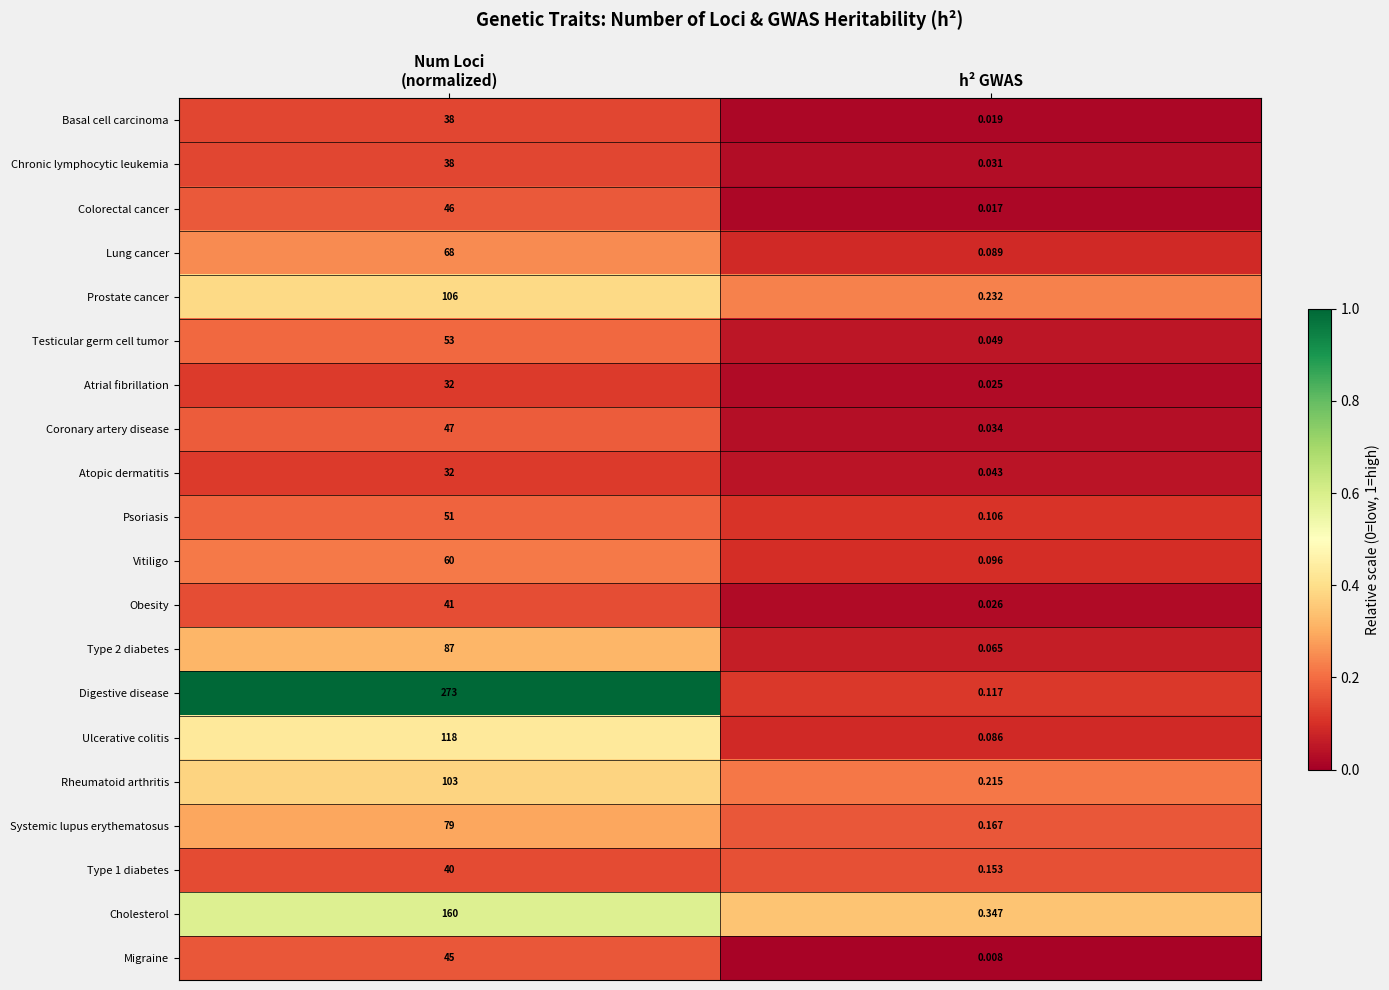

At which category is the sum across all series the highest?

Num Loci
(normalized)